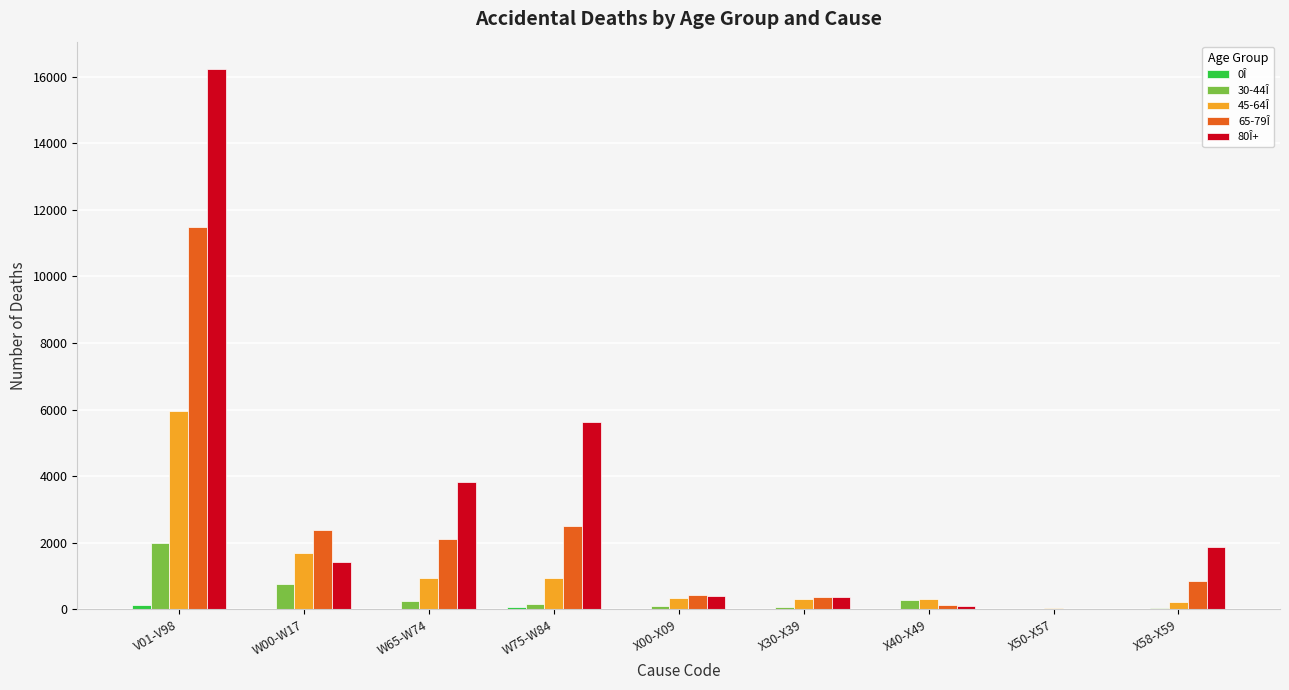

Is the value of 65-79Î at W65-W74 greater than the value of 45-64Î at X40-X49?

Yes